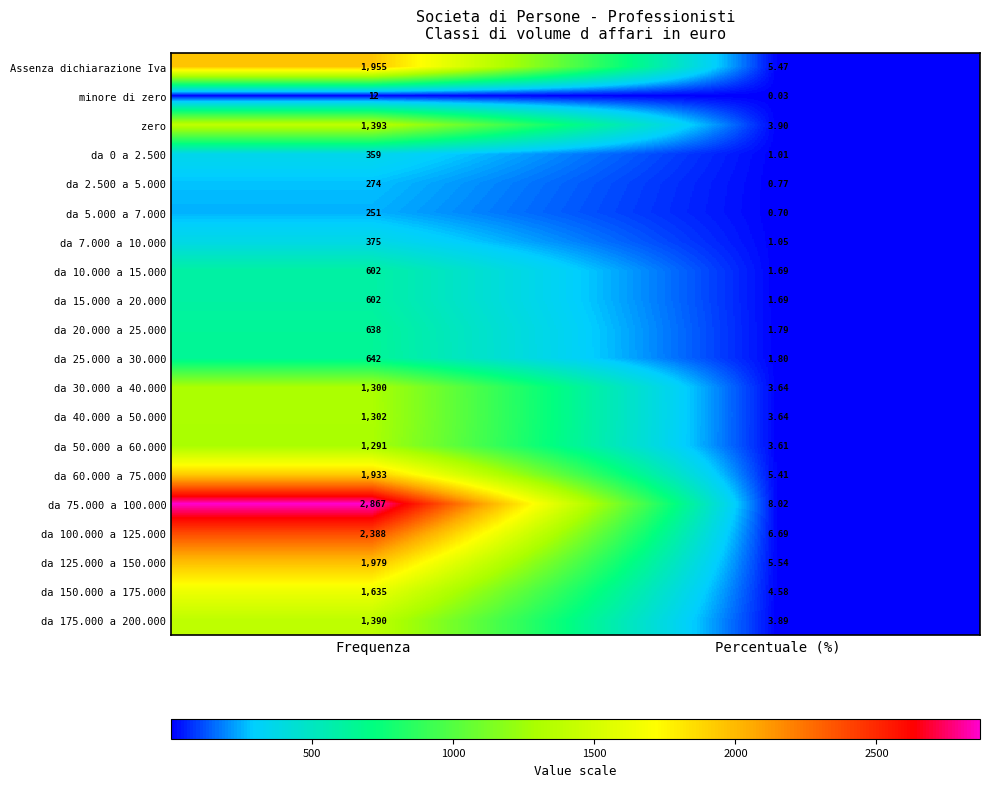

Which label corresponds to the smallest value in the chart?

Percentuale (%)